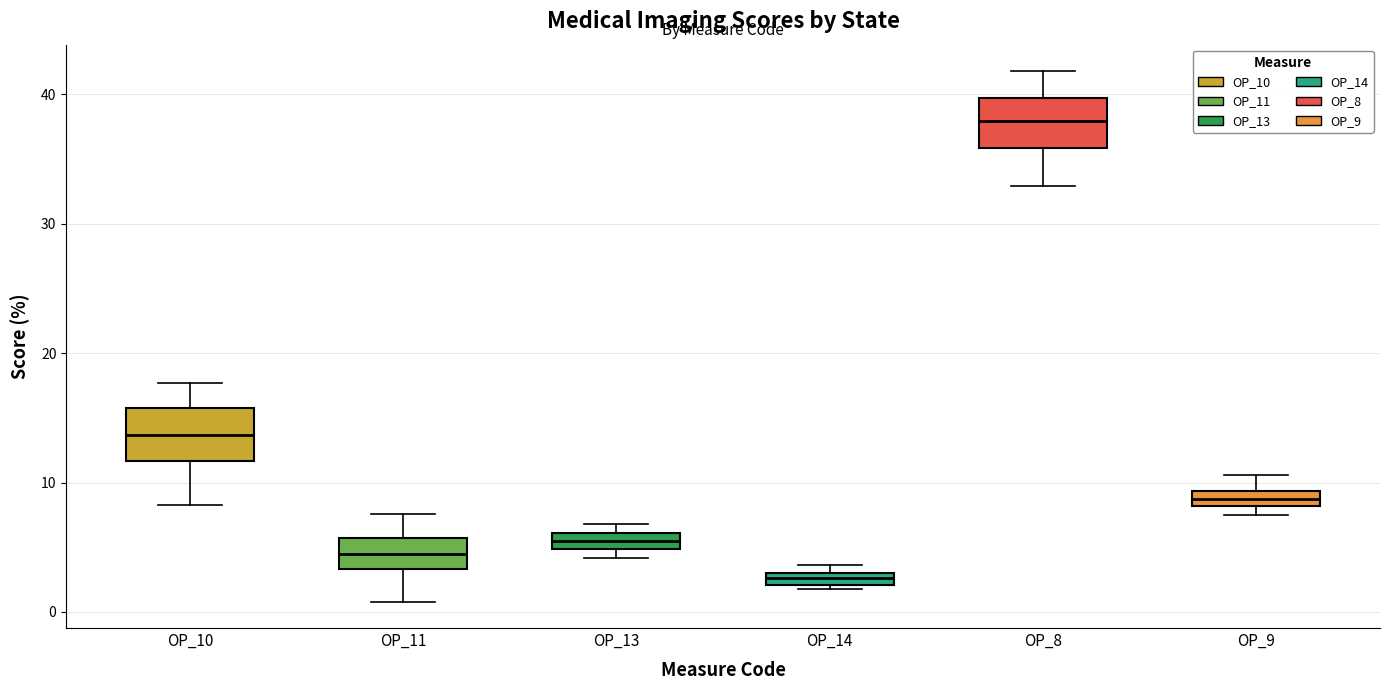

Where is the lower edge of the box for OP_8 on the y-axis? The values are not printed on the chart, so give them approximately, as read against the axis.

36